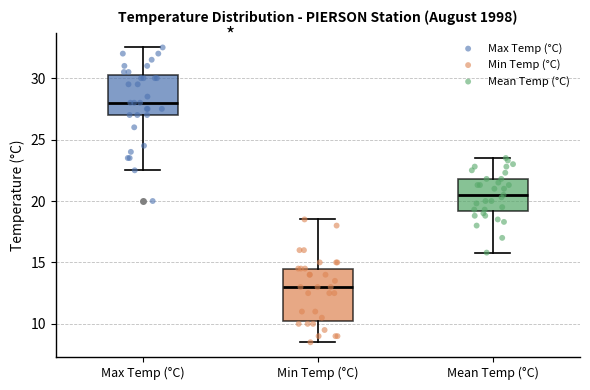

Which box has the lowest median line?

Min Temp (°C)